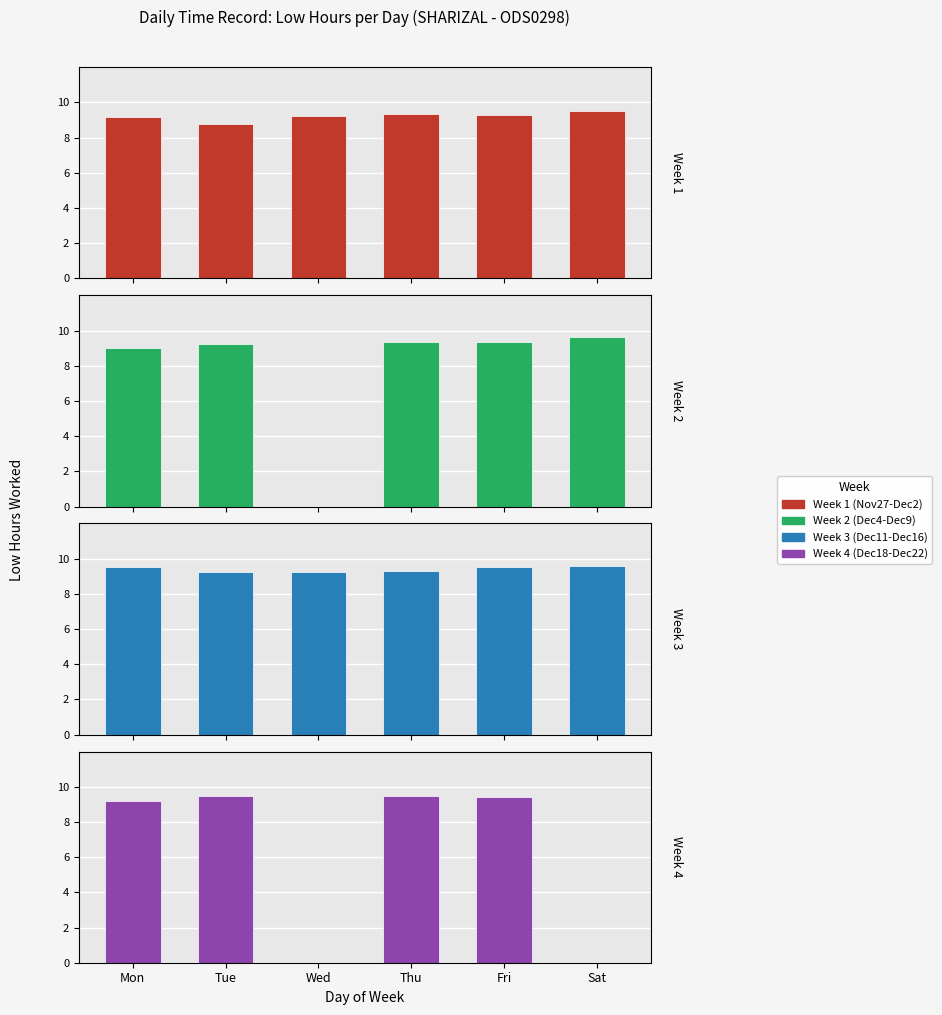

How many values in Week 2 (Dec4-Dec9) are above zero?

5